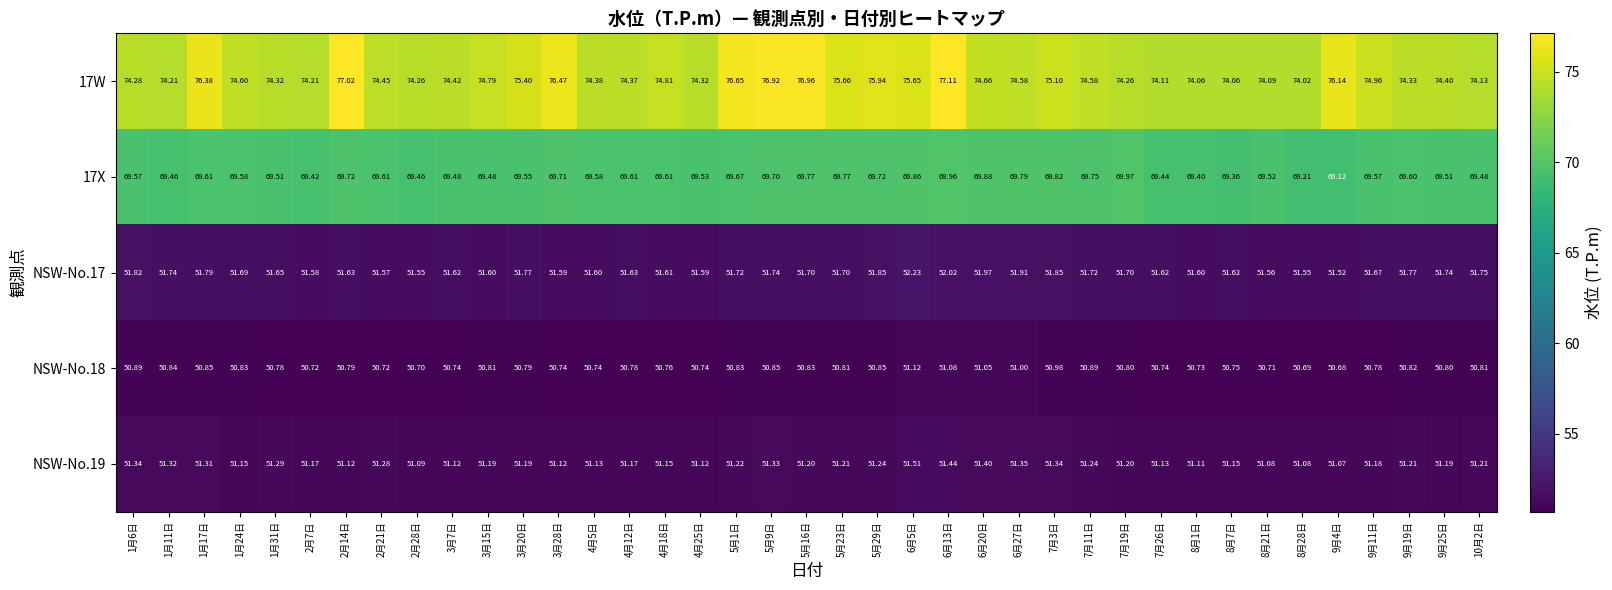

Is the value of NSW-No.18 at 8月7日 greater than the value of NSW-No.17 at 7月19日?

No